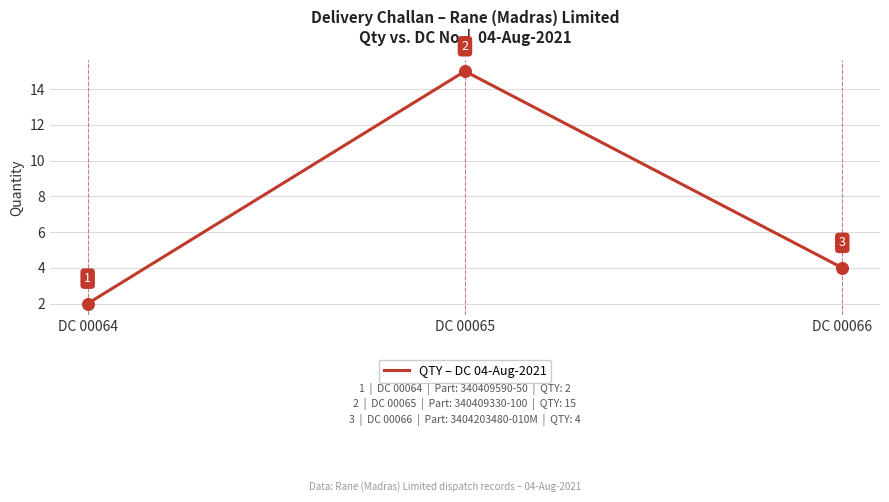

Which has a higher value, DC 00065 or DC 00066?

DC 00065